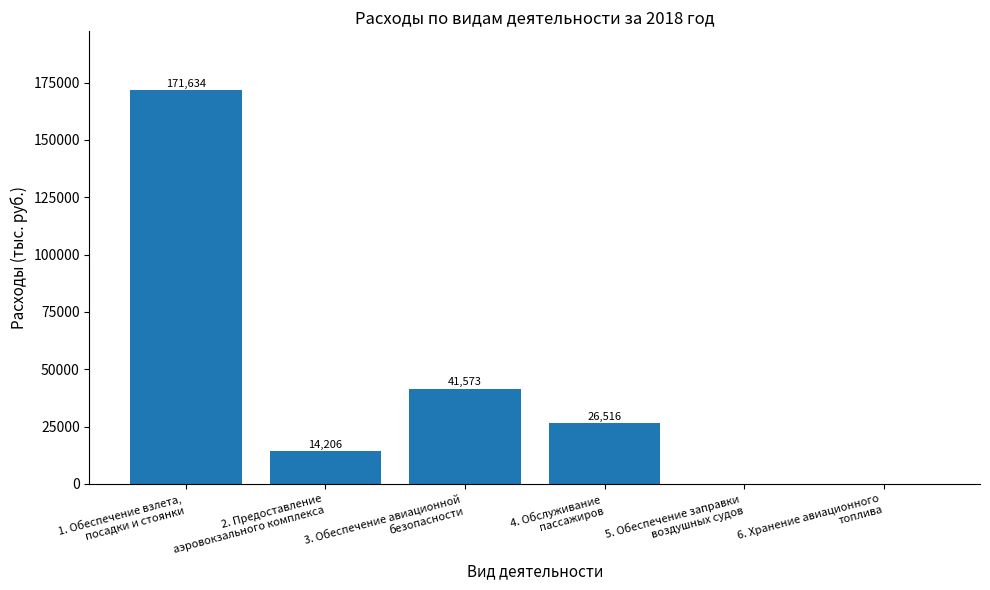

What is the maximum value shown in the chart?

171633.6